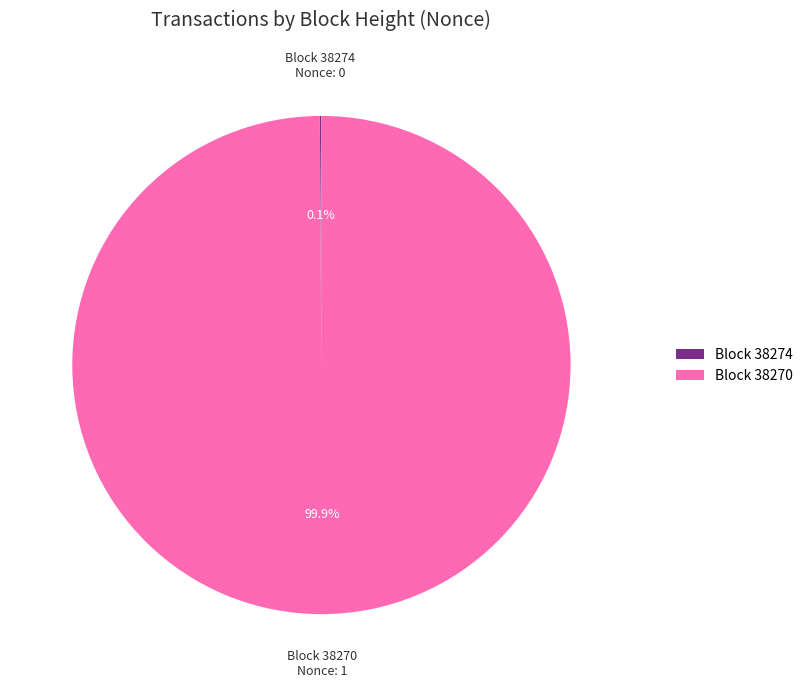

Which category has the biggest portion of the pie?

Block 38270